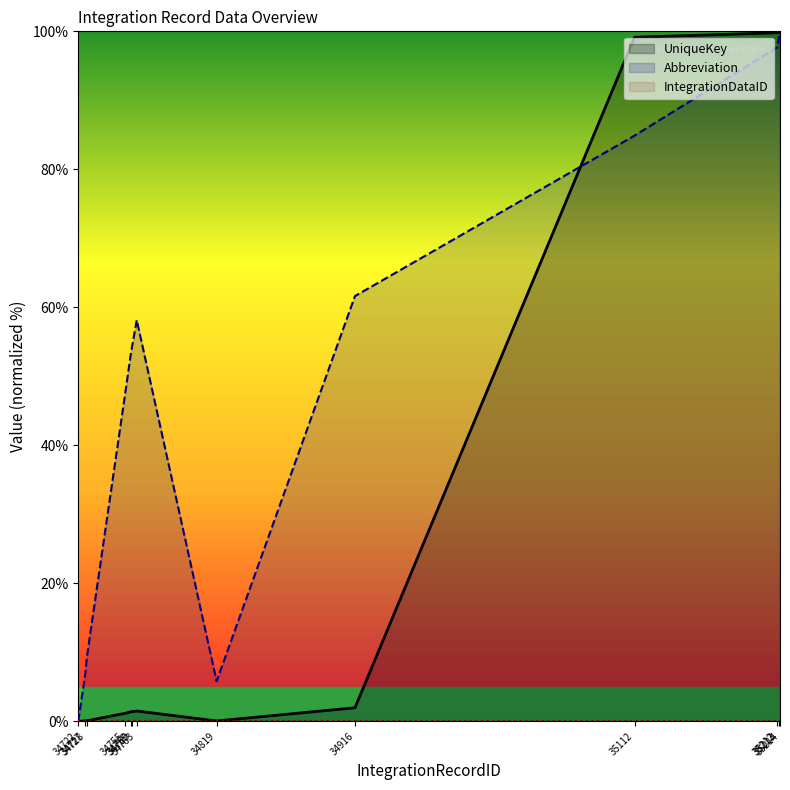

What is the difference between the Abbreviation values at 35112 and 34755?

37.2